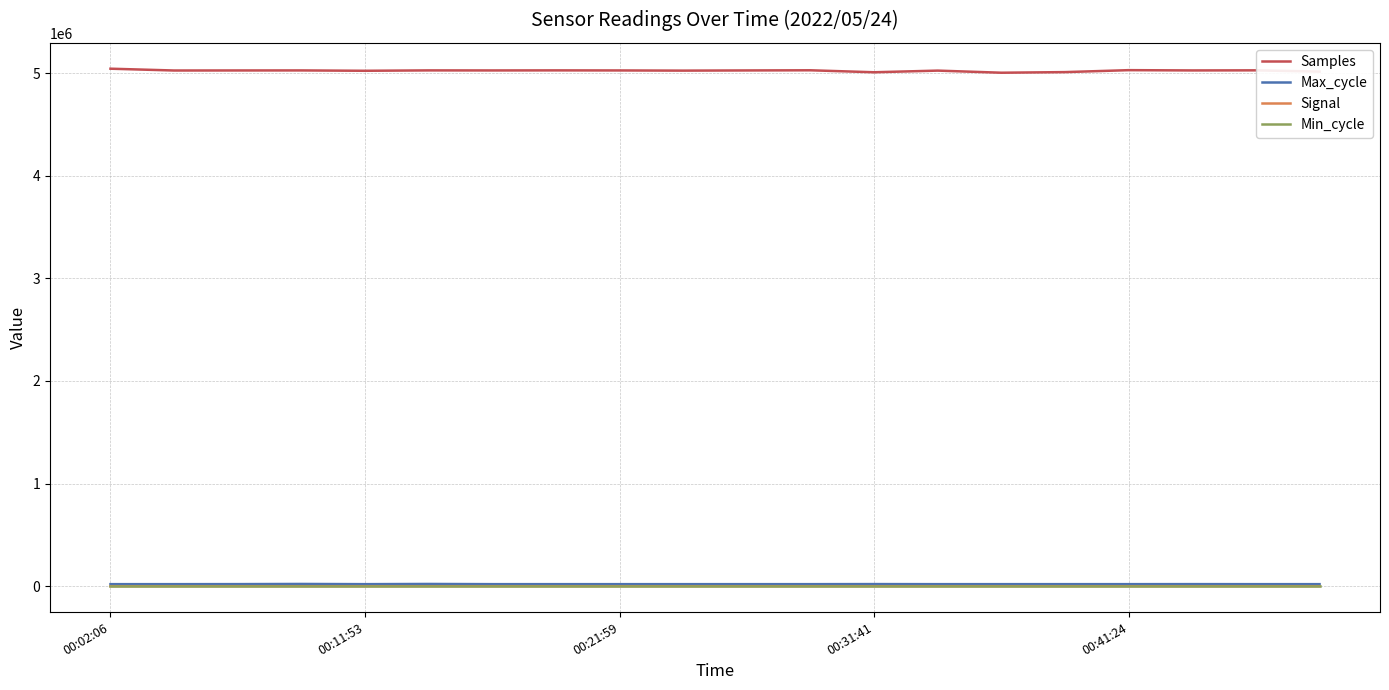

What is the difference between the second highest and minimum values in the Signal series?

9